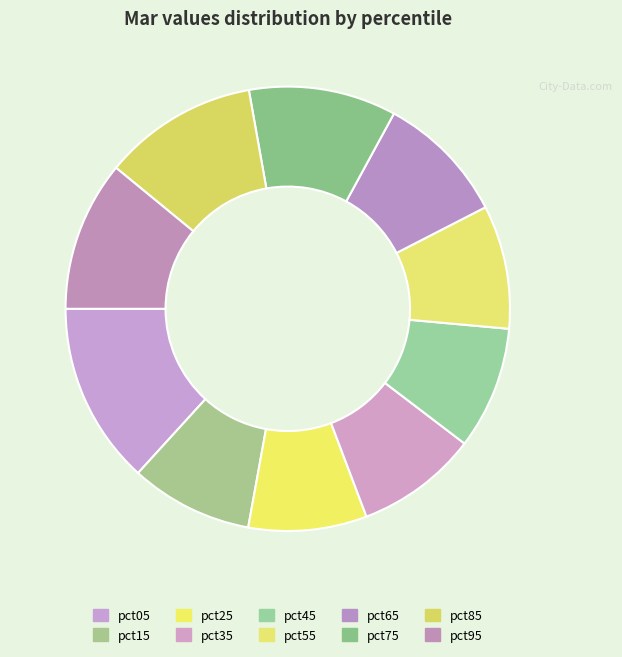

How many slices are in this pie chart?

10